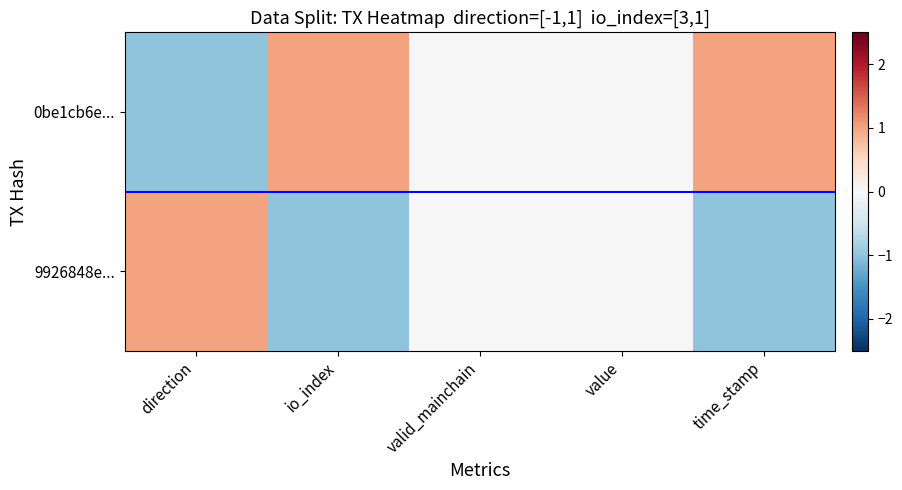

Rank the series at direction from lowest to highest value.

0be1cb6e..., 9926848e...